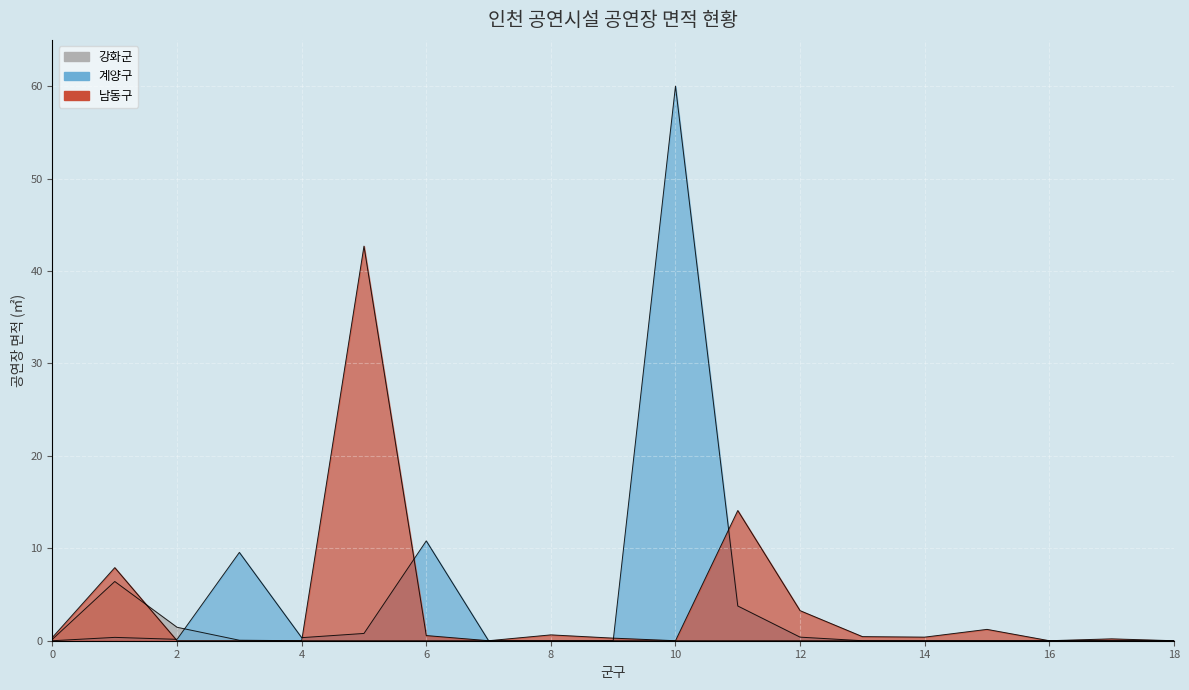

The 남동구 line series shows 0.1 at 0. True or false?

False